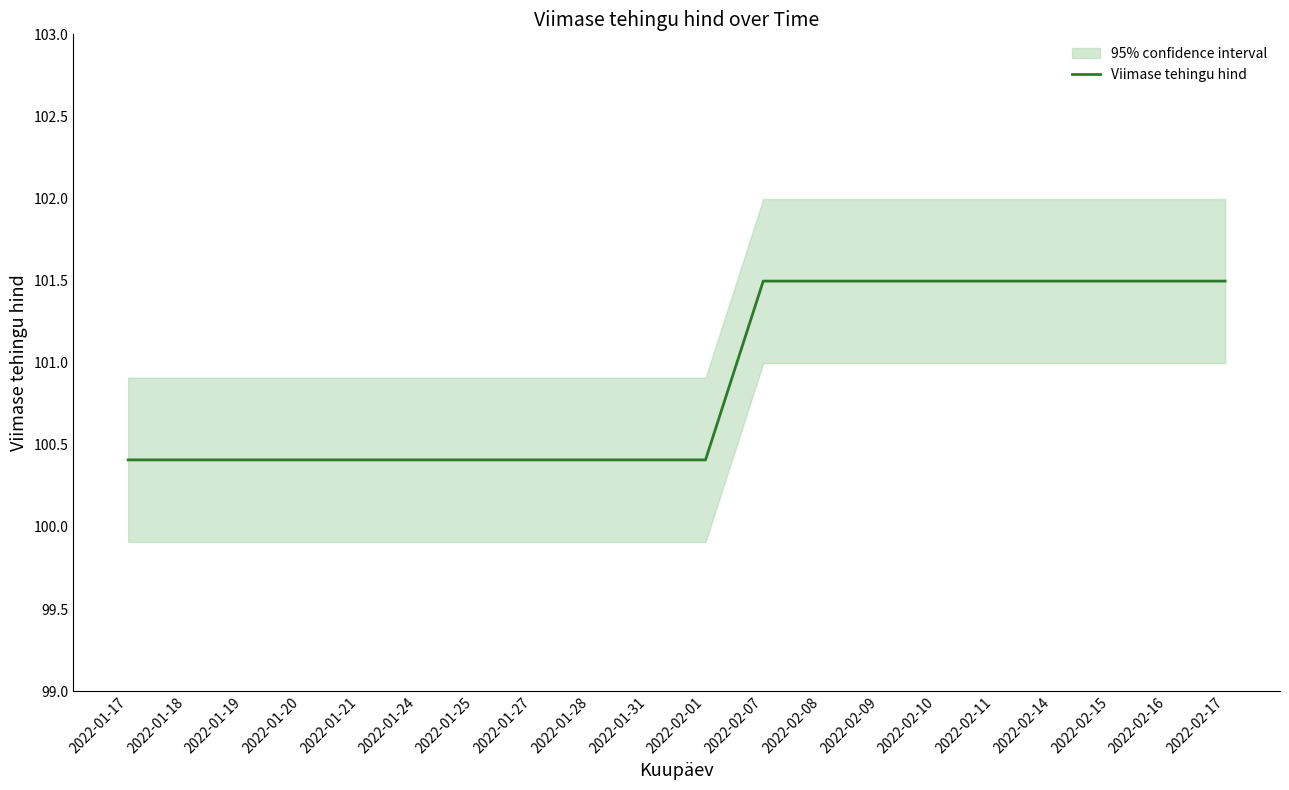

What is the label of the 19th point from the right?

2022-01-18